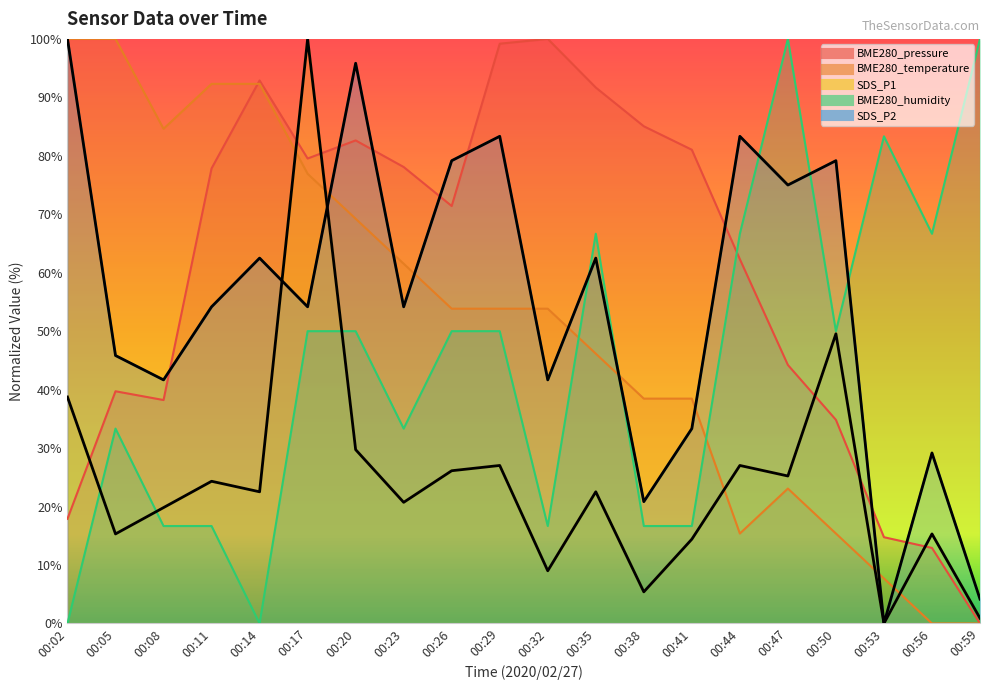

Which series changed the most between 00:44 and 00:50?

BME280_pressure